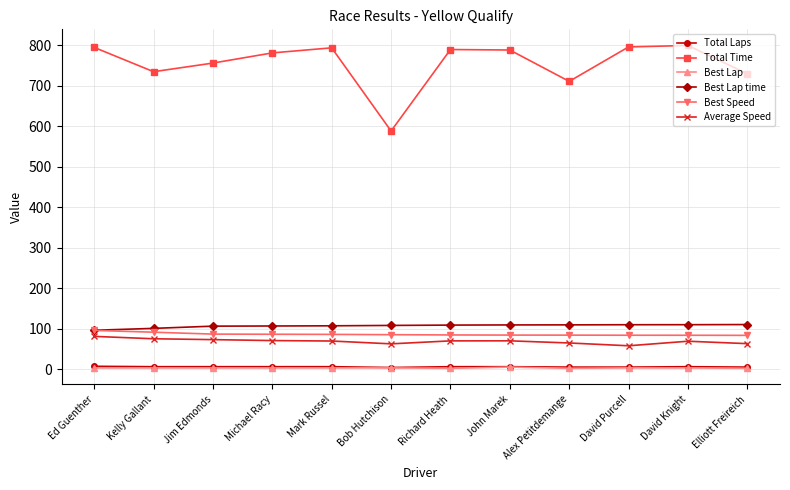

Which series has the largest range (max minus min)?

Total Time